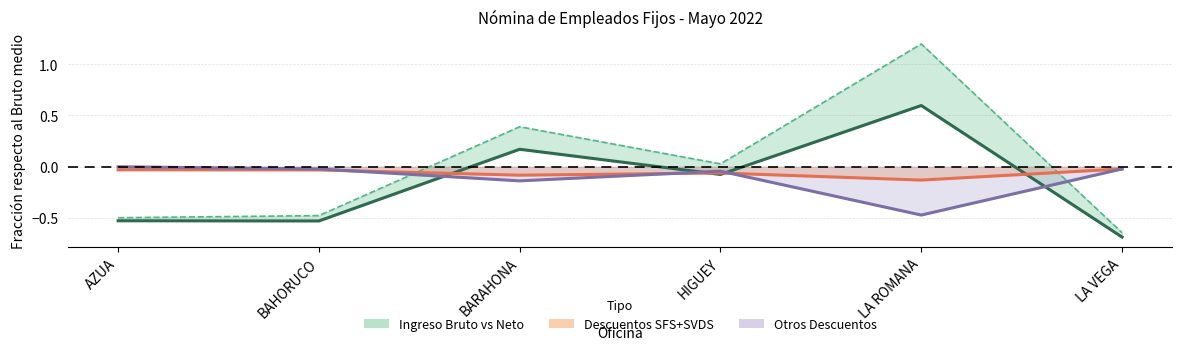

The value of Ingreso Neto at HIGUEY is -0.1. True or false?

True